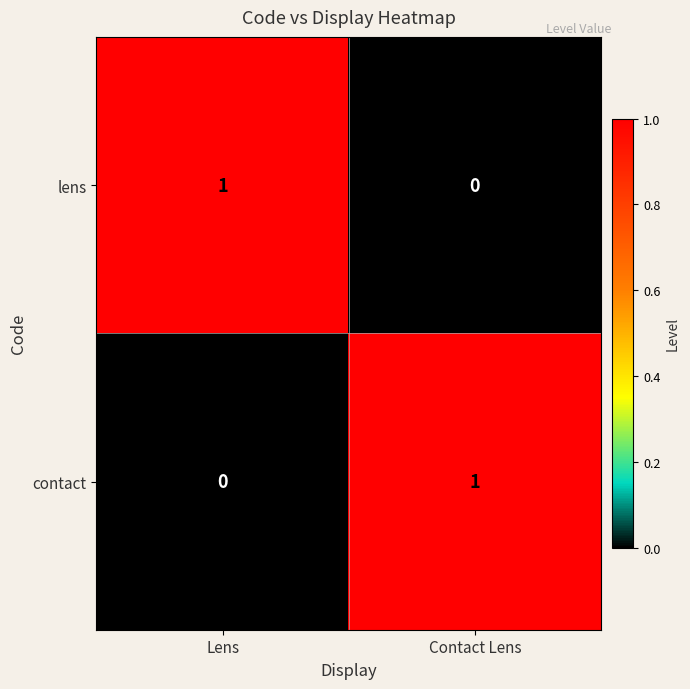

Where is lens nearest to the value 0?

Contact Lens